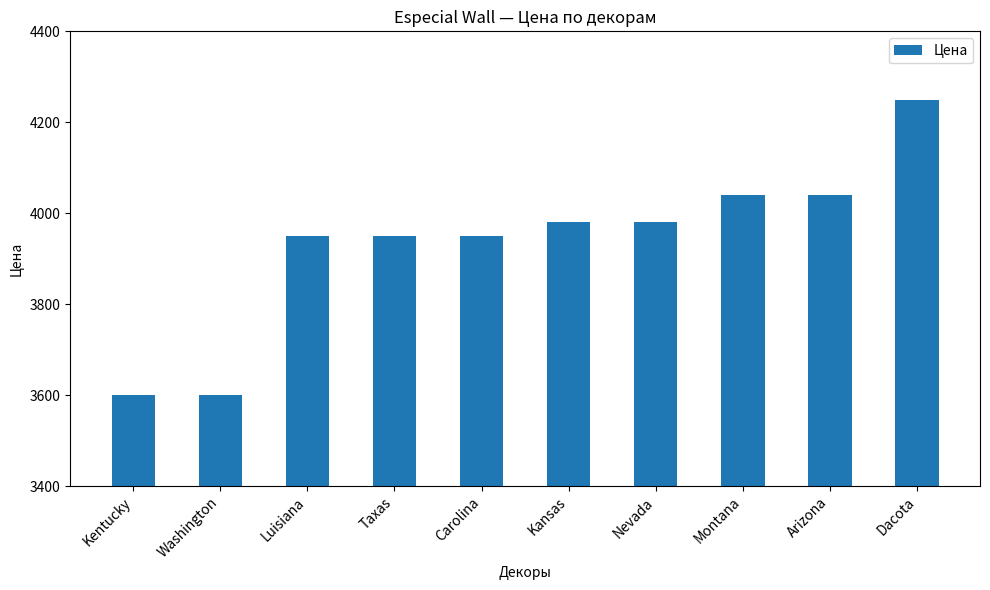

Reading left to right, extract all data points from this chart.

Kentucky=3600	Washington=3600	Luisiana=3950	Taxas=3950	Carolina=3950	Kansas=3980	Nevada=3980	Montana=4040	Arizona=4040	Dacota=4250